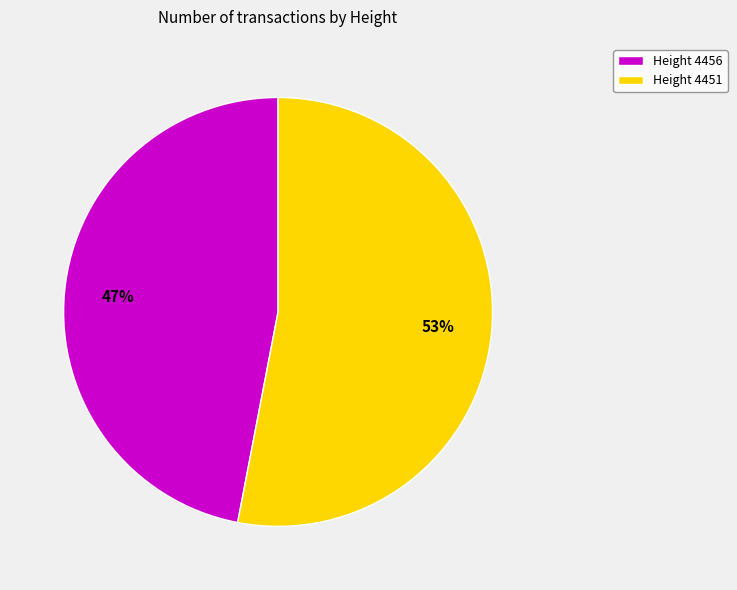

Combined, do Height 4456 and Height 4451 account for over 50%?

Yes